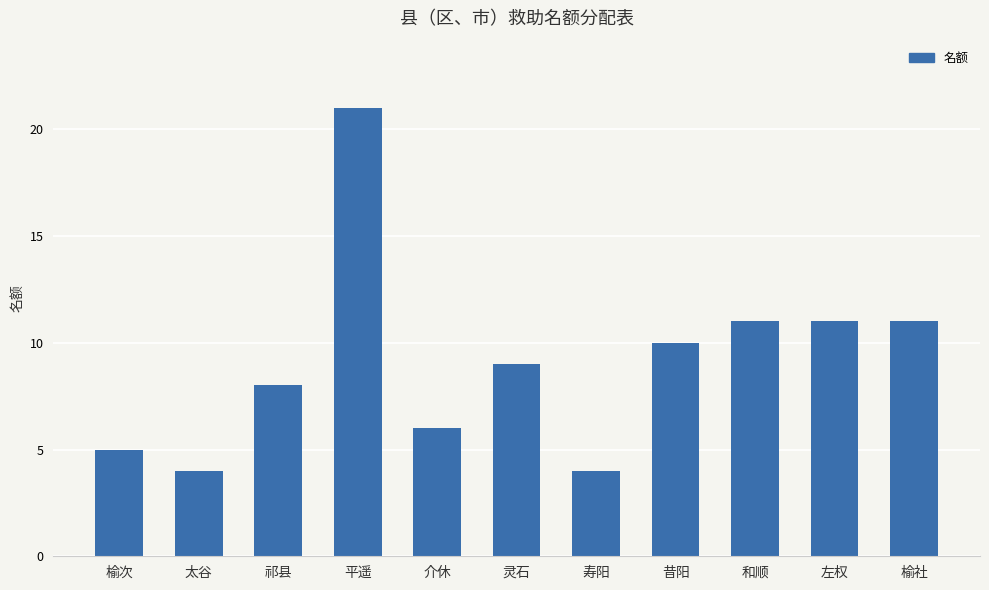

What is the sum of all values?

100